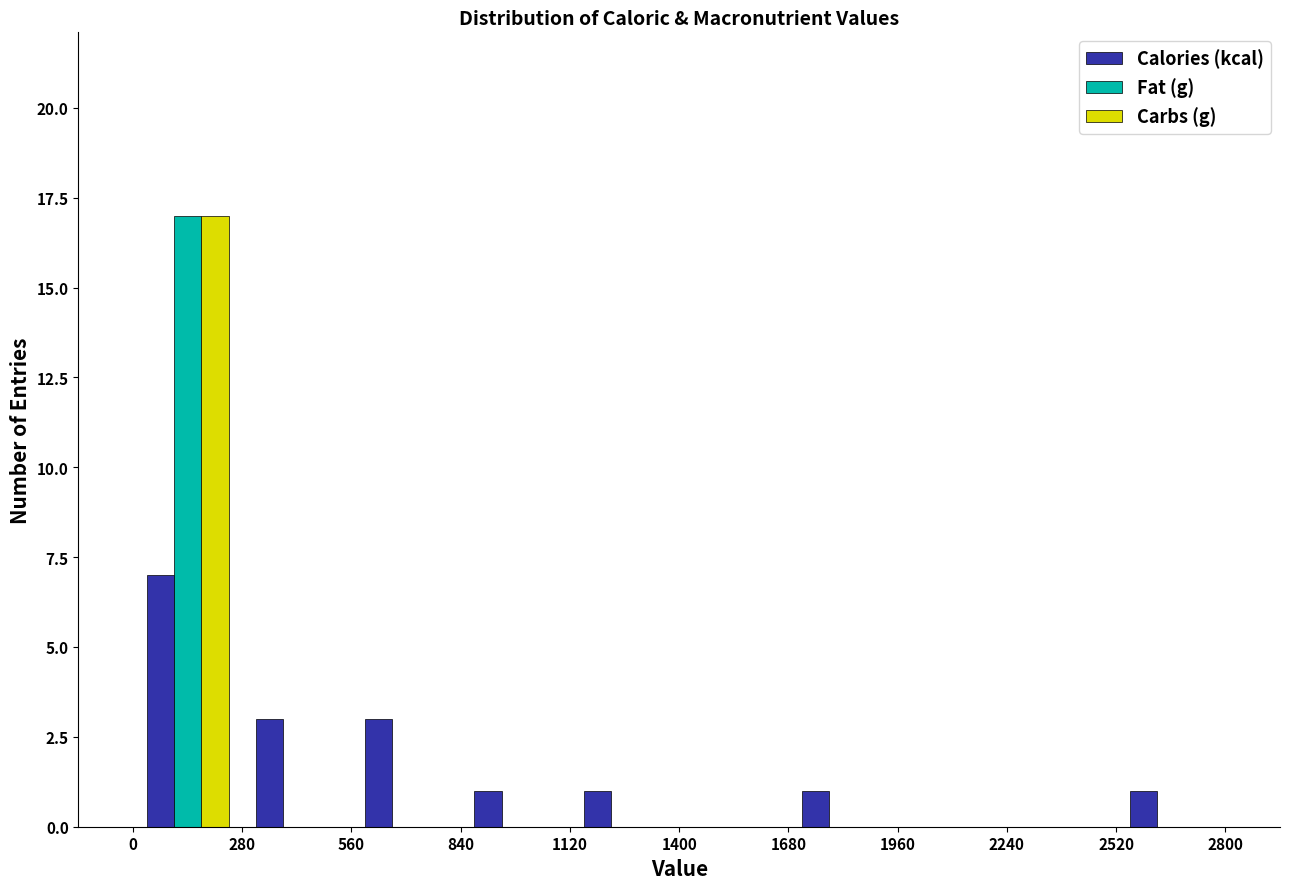

What is the height of the Carbs (g) bar covering 0 to 280 on the x-axis? The values are not printed on the chart, so give them approximately, as read against the axis.

17